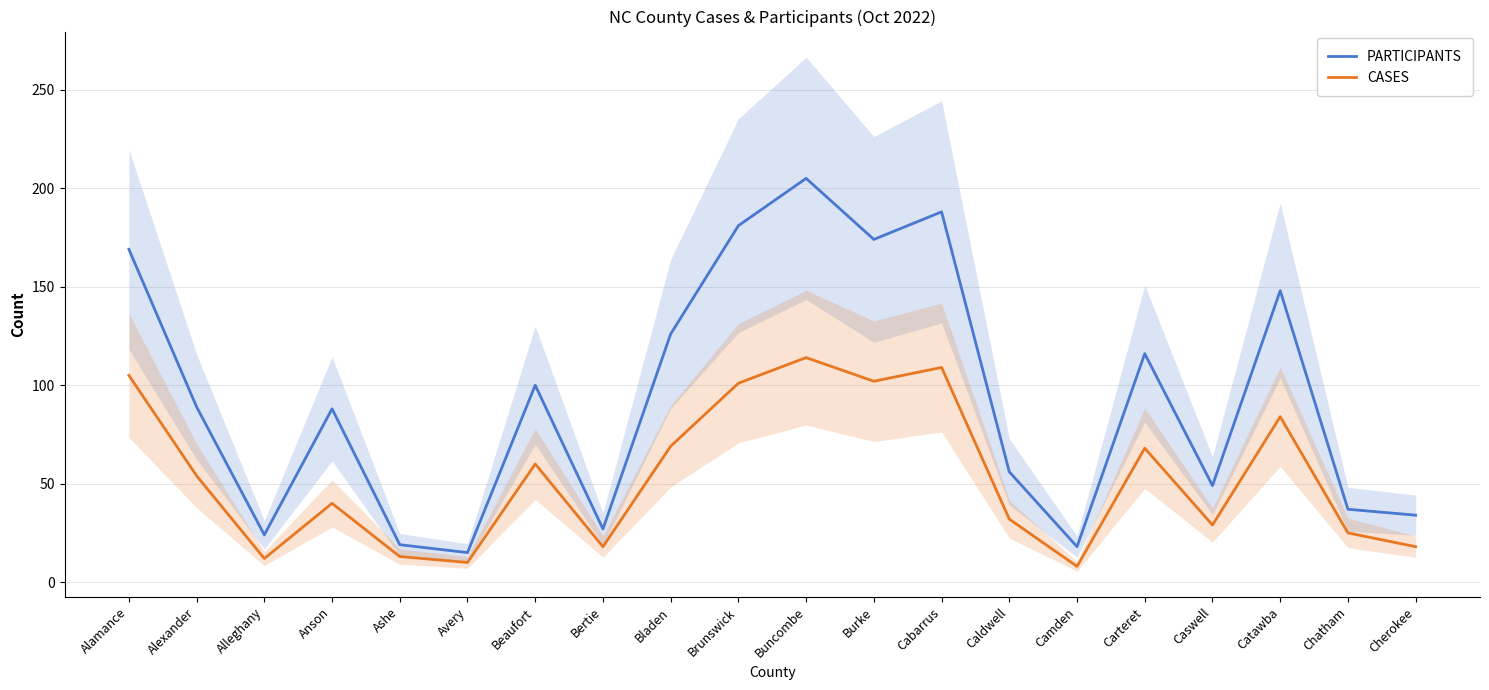

Rank the series at Bertie from highest to lowest value.

PARTICIPANTS, CASES